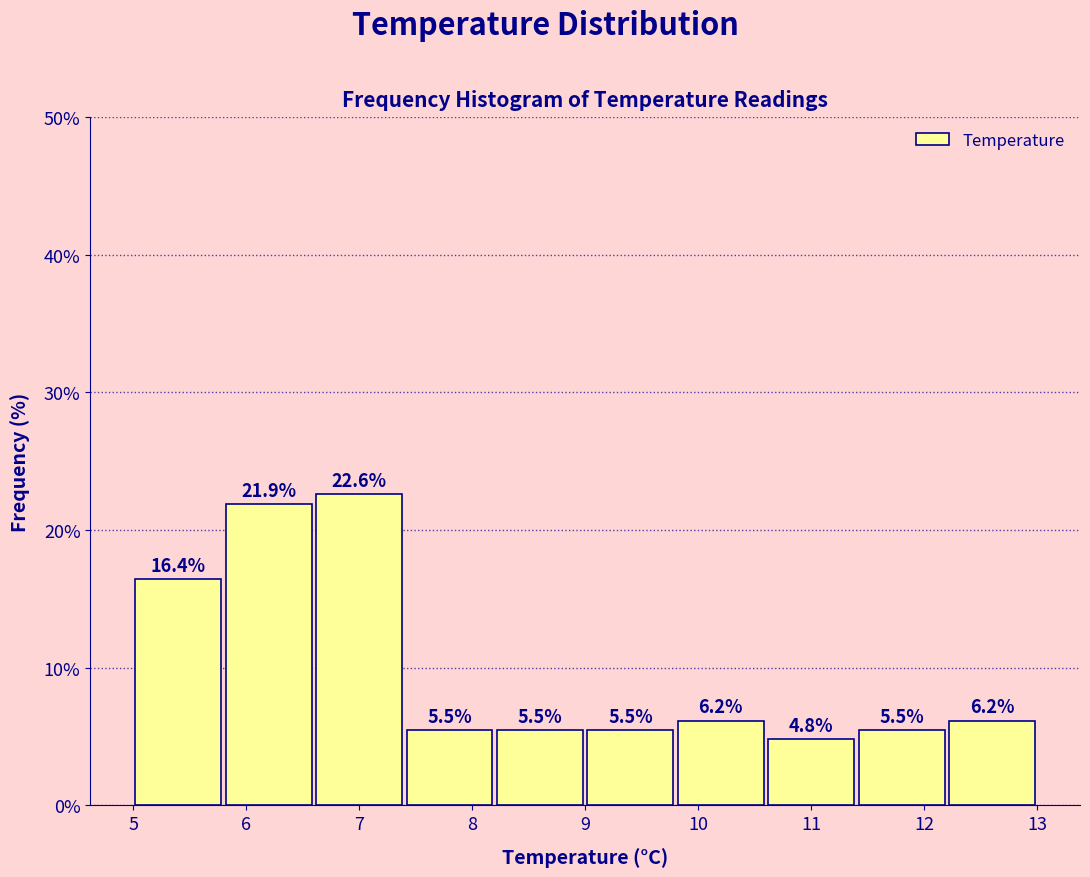

How tall is the bar that spans 6.6 to 7.4 on the x-axis?

22.6